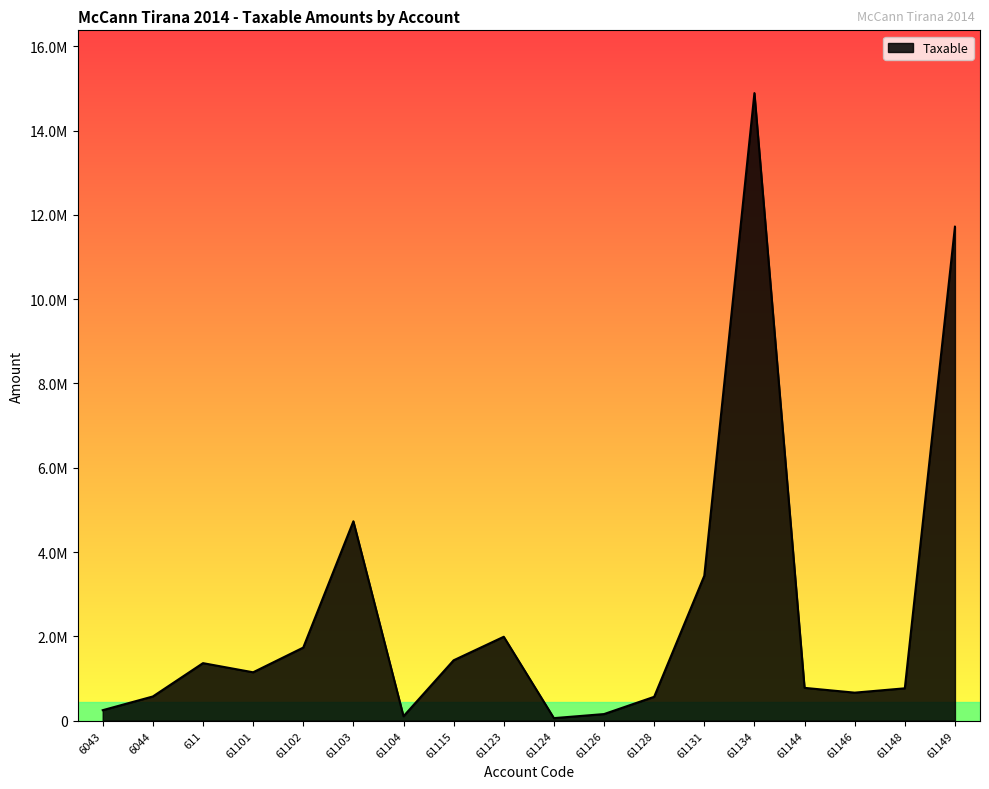

What is the smallest value displayed?

61813.2